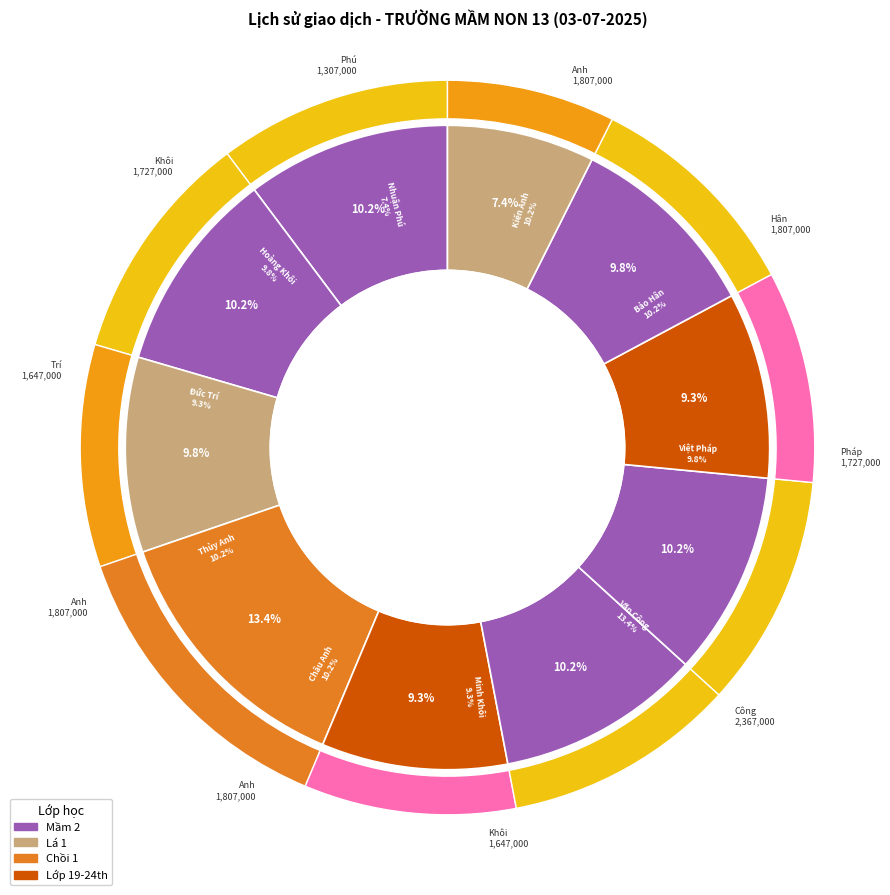

Is there any slice that represents more than half of the pie?

No